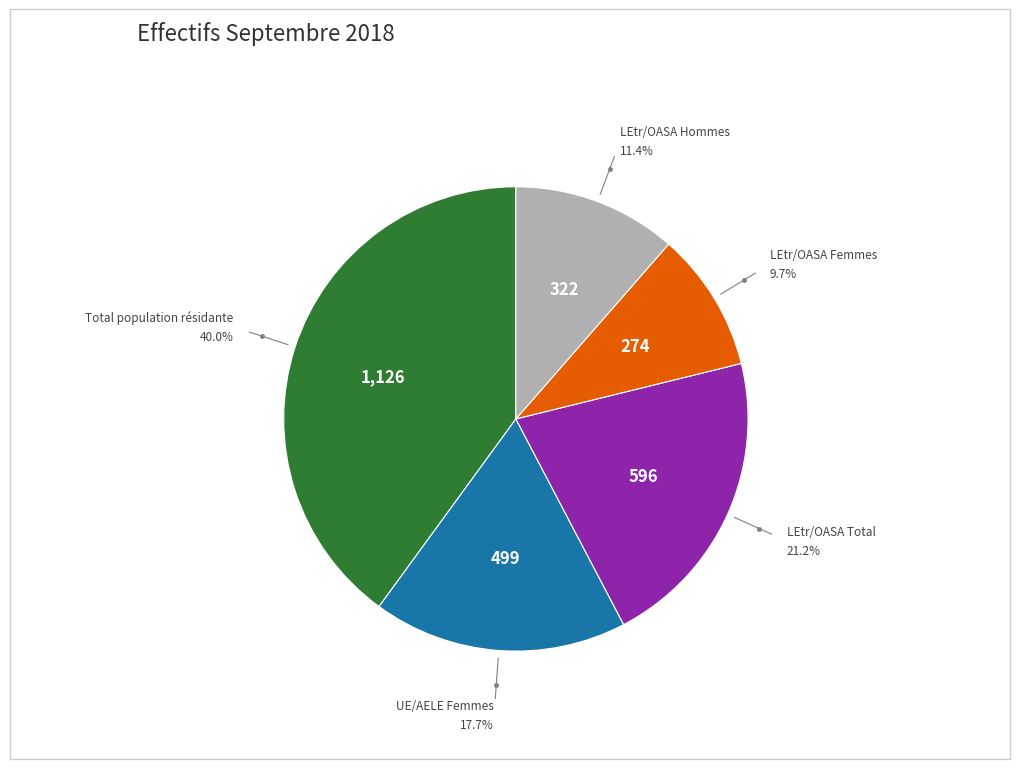

Is there any slice that represents more than half of the pie?

No